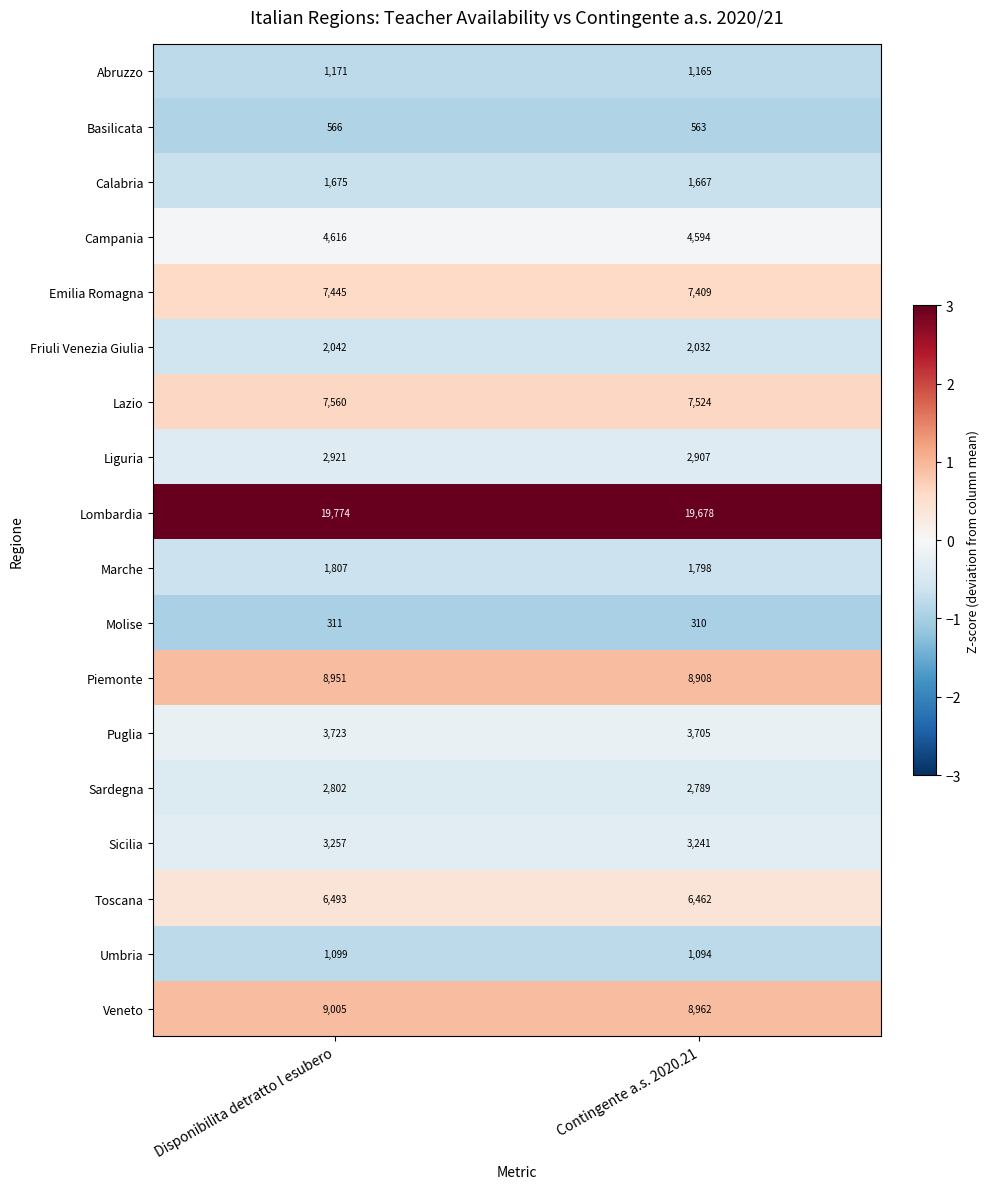

Which series has the largest total across all categories?

Lombardia